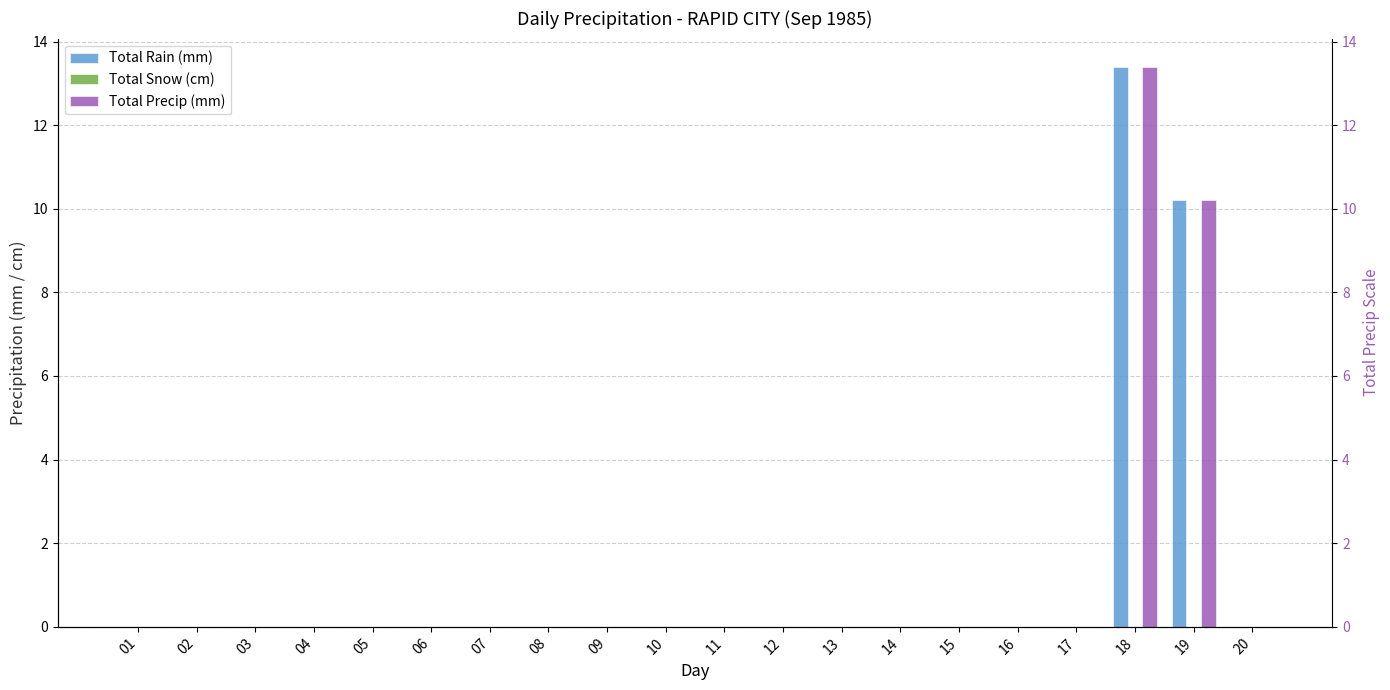

Rank the series by their maximum value, from lowest to highest.

Total Snow (cm), Total Rain (mm), Total Precip (mm)